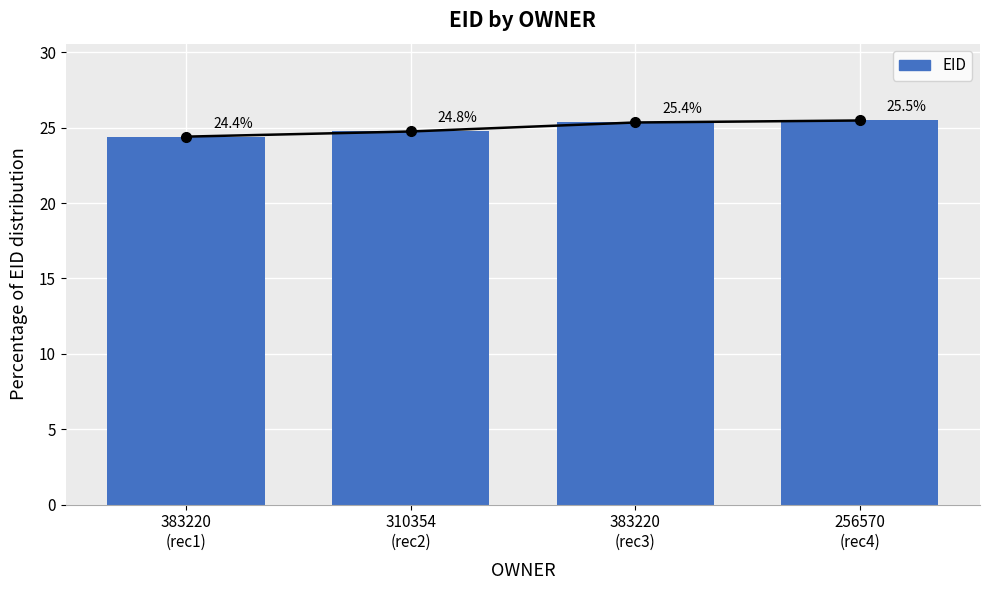

Where does the data first go above 25?

383220
(rec3)